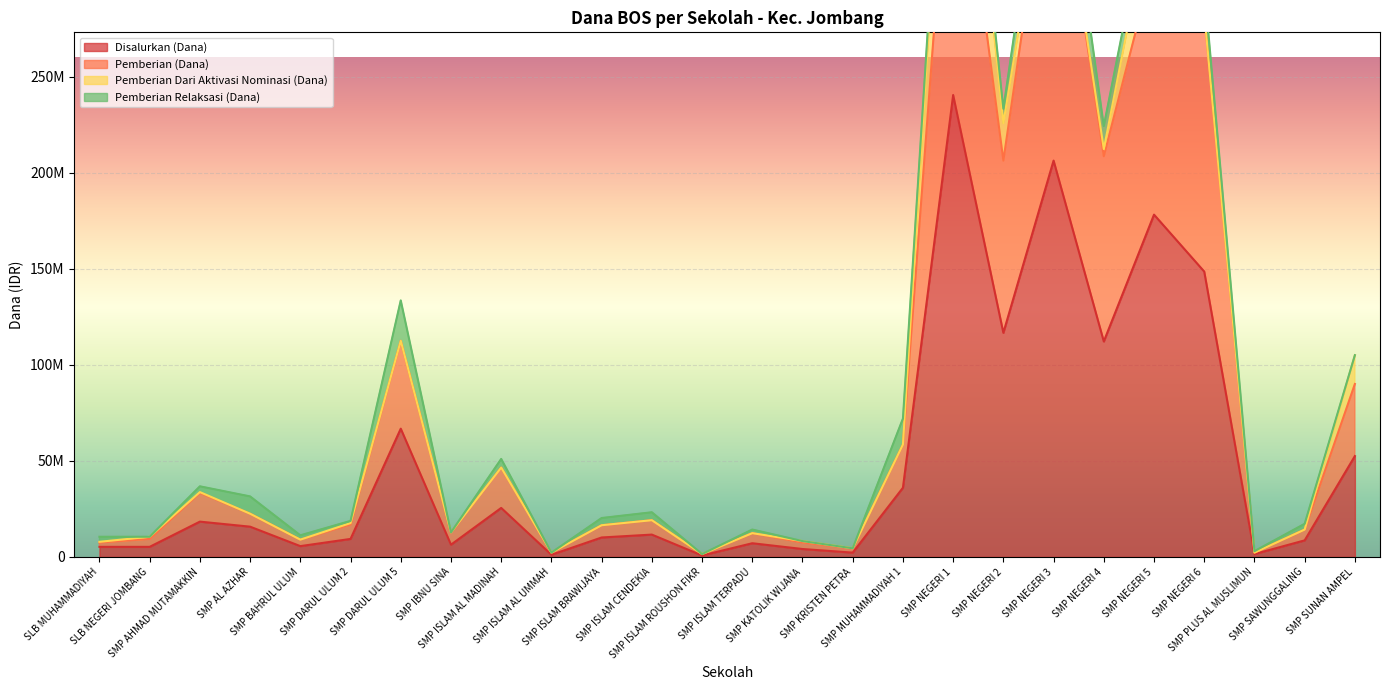

What is the sum of the Disalurkan (Dana) values at SMP DARUL ULUM 2 and SMP ISLAM TERPADU?

16500000